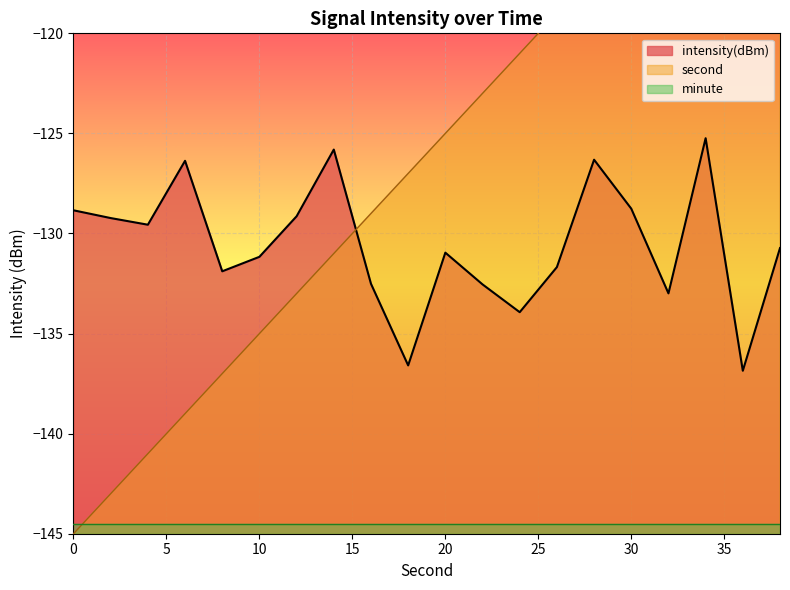

True or false: second has more than 1 interior local peaks.

False